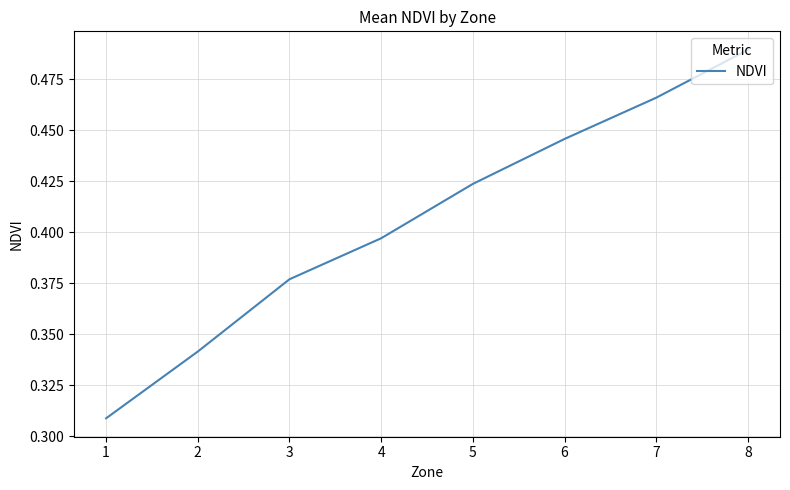

What is the sum of the values at 7 and 8?

1.0